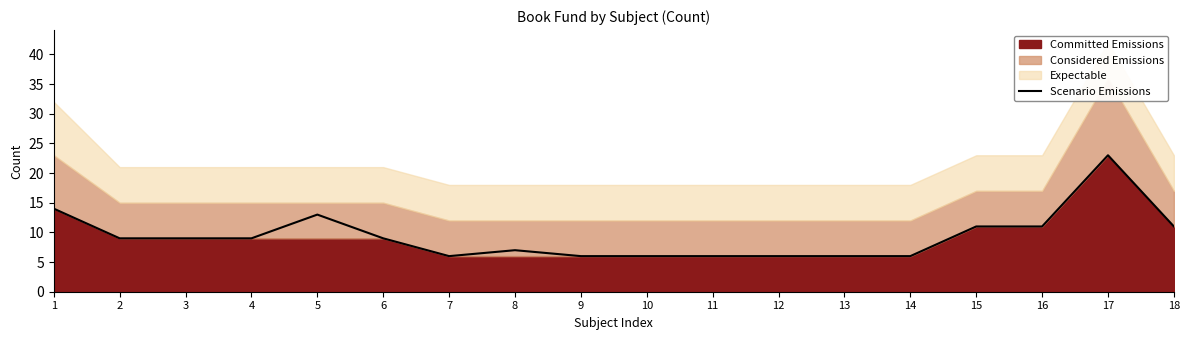

What is the approximate value at 1, to the nearest 5?

15